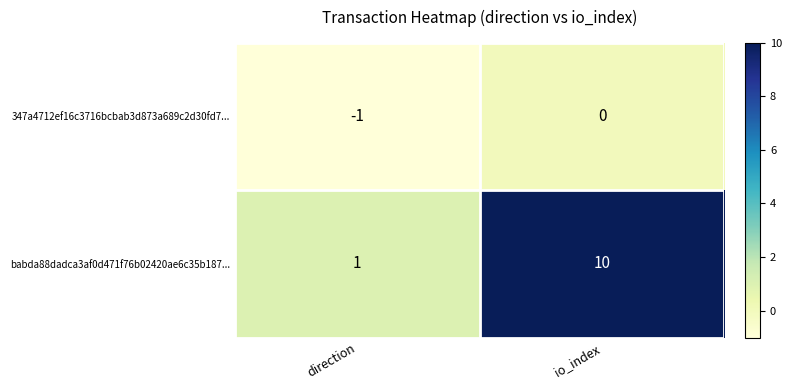

Which series has the largest total across all categories?

babda88dadca3af0d471f76b02420ae6c35b187...